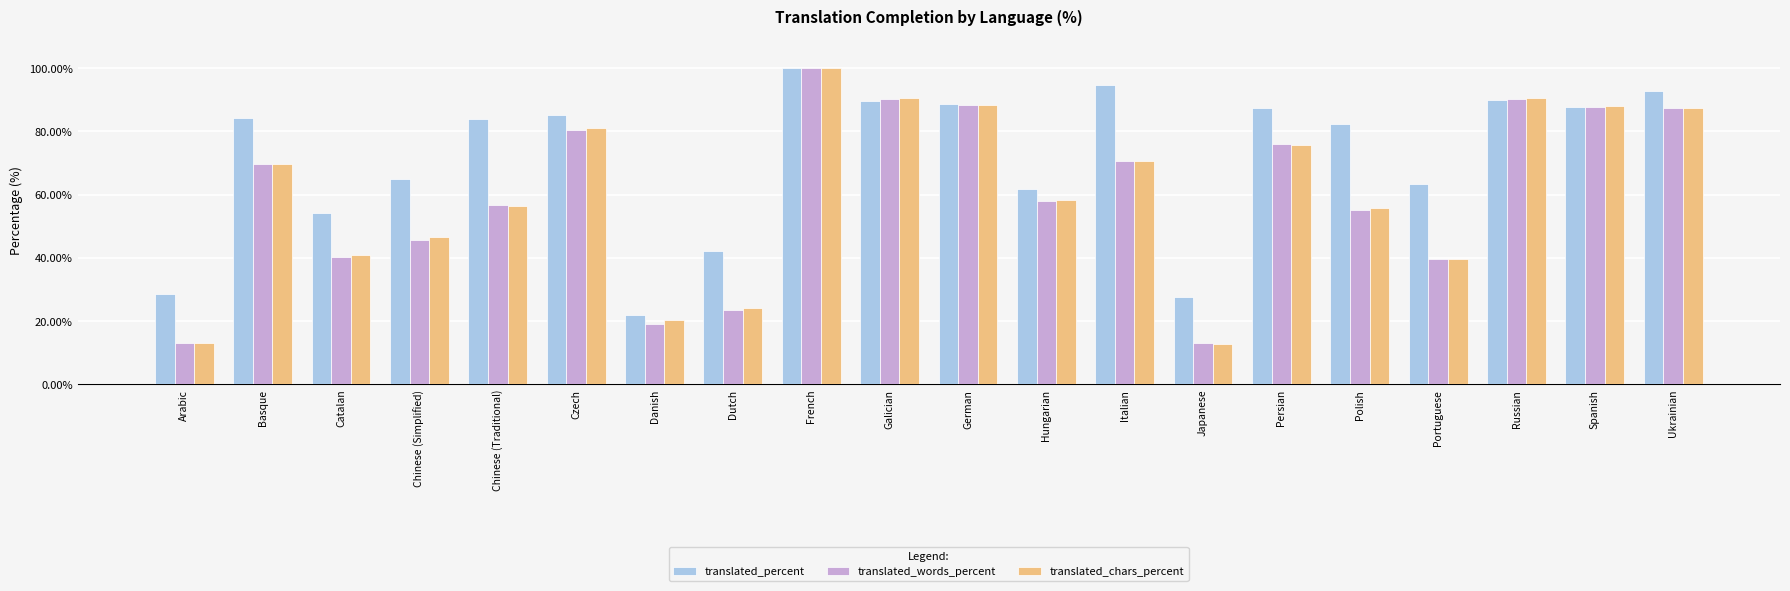

Is it true that translated_words_percent equals 13.0 at Japanese?

True